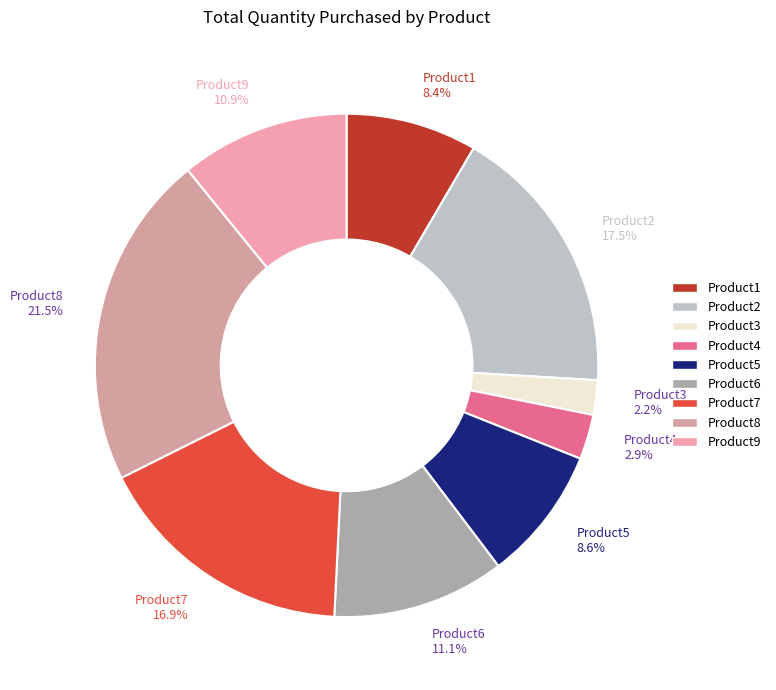

Does any single category account for the majority?

No